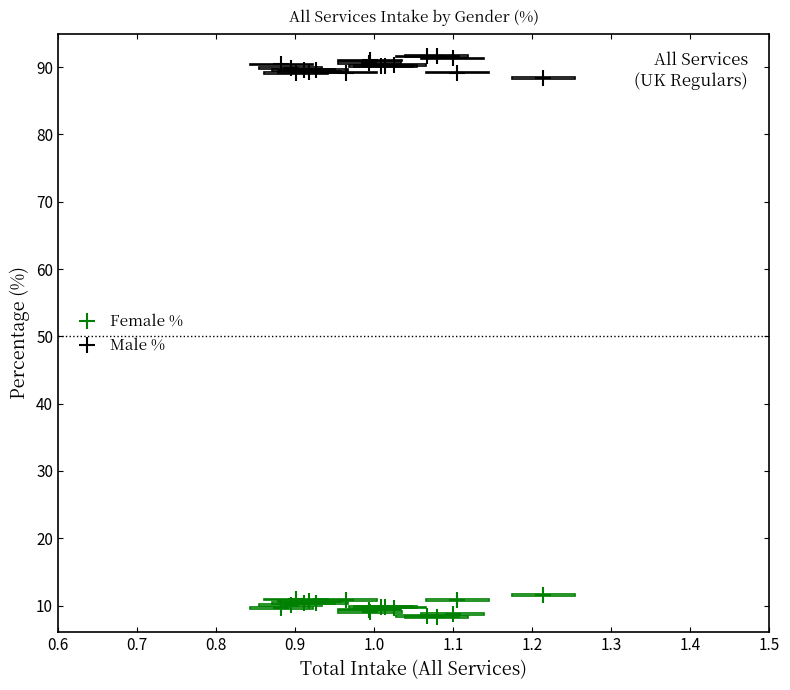

What are all the series names shown in the legend?

Female %, Male %